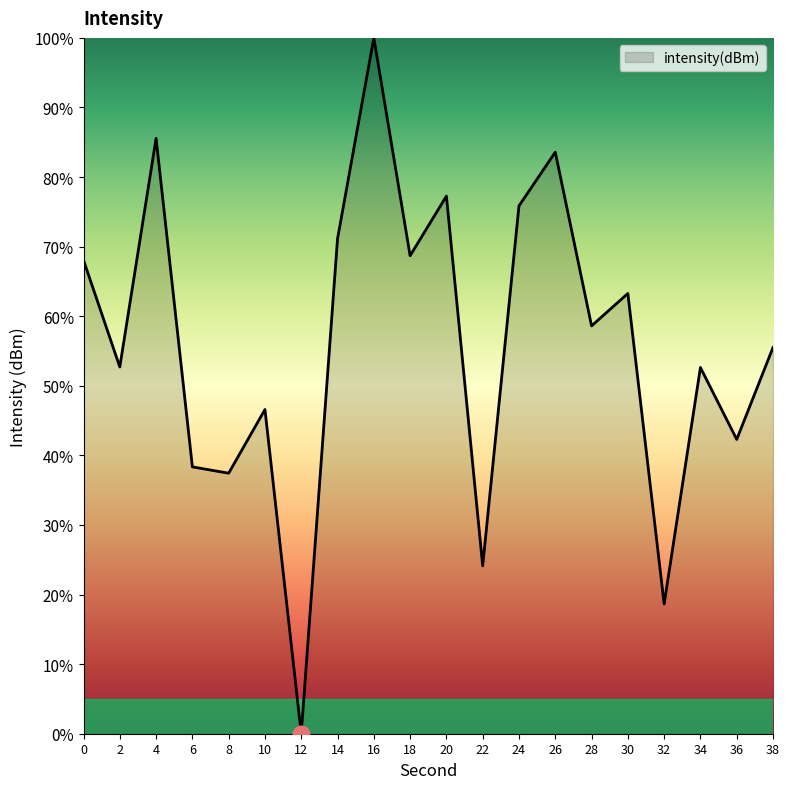

Which label corresponds to the largest value in the chart?

16